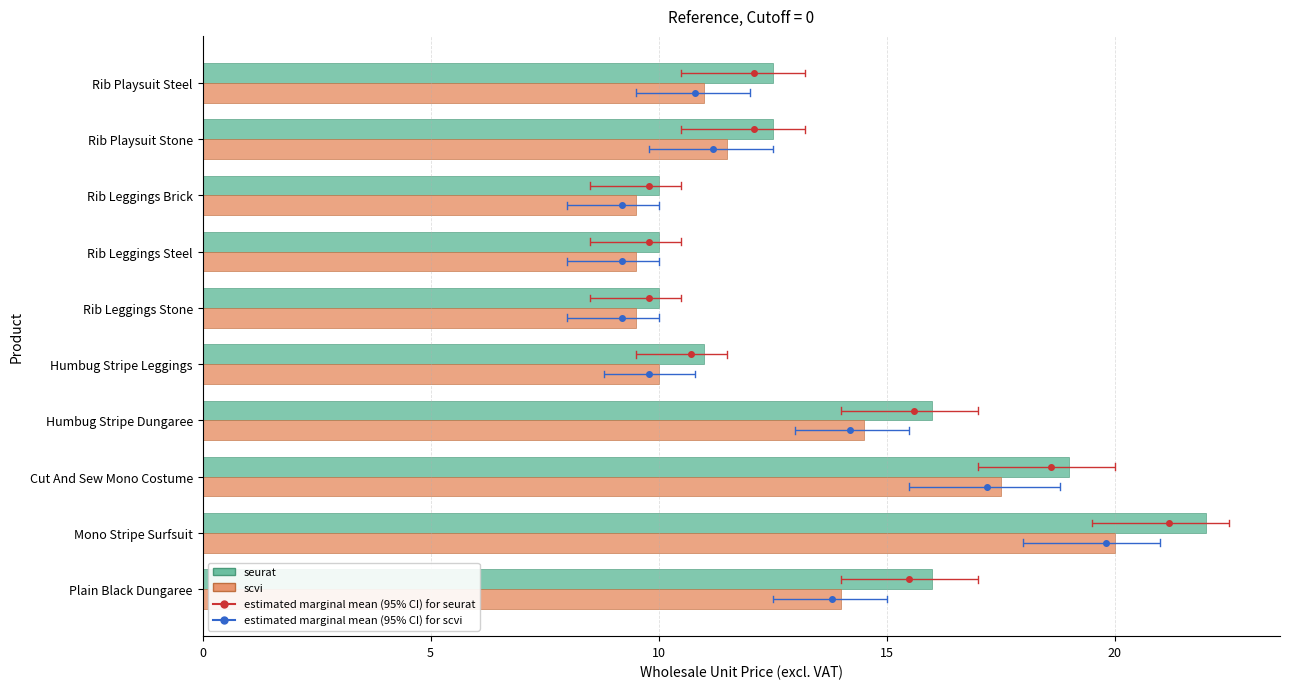

What is the minimum value shown in the chart?

9.5